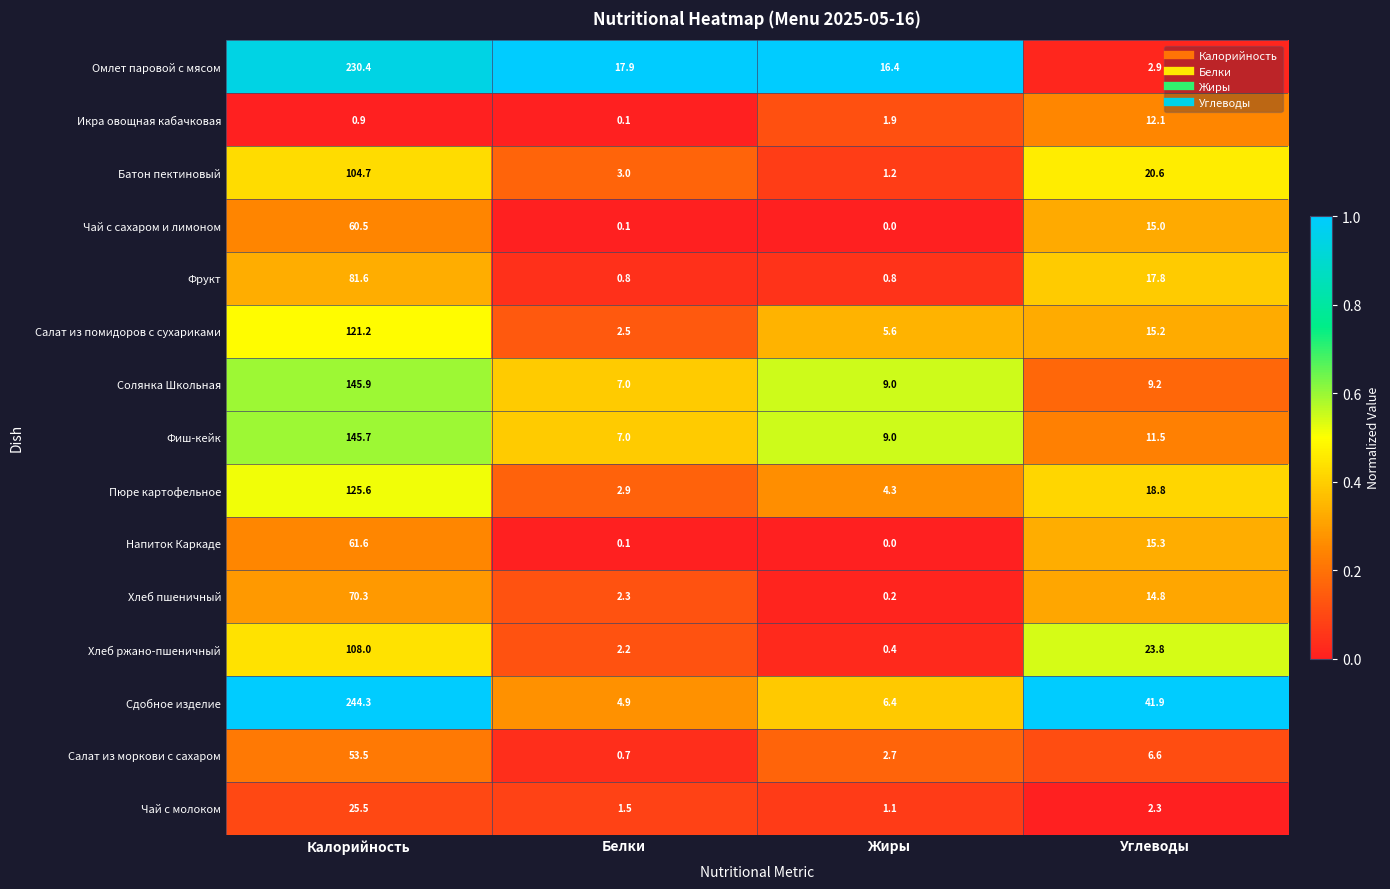

Rank the series by their maximum value, from lowest to highest.

Икра овощная кабачковая, Чай с молоком, Салат из моркови с сахаром, Чай с сахаром и лимоном, Напиток Каркаде, Хлеб пшеничный, Фрукт, Батон пектиновый, Хлеб ржано-пшеничный, Салат из помидоров с сухариками, Пюре картофельное, Фиш-кейк, Солянка Школьная, Омлет паровой с мясом, Сдобное изделие